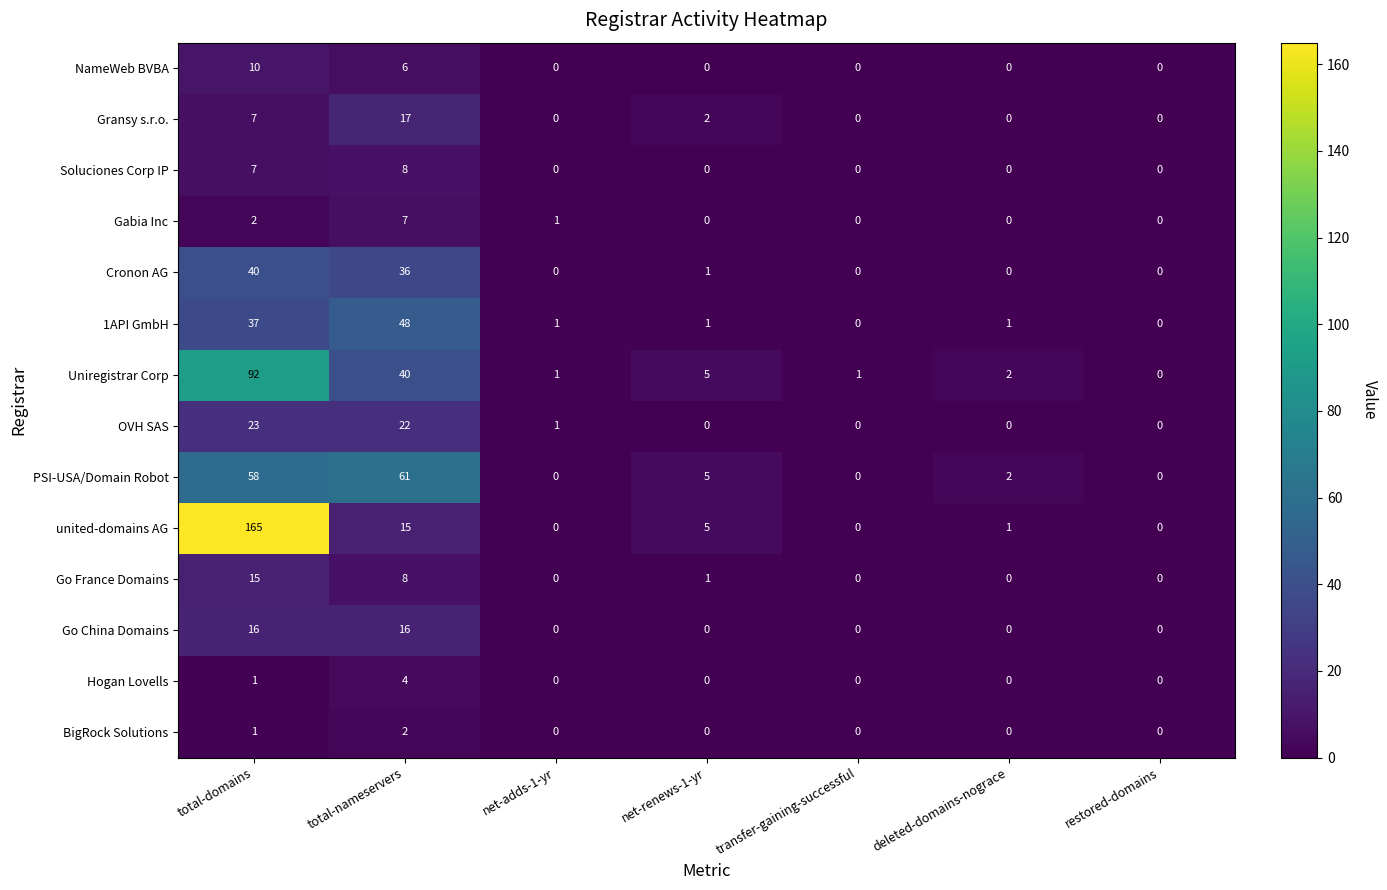

What is the difference between the maximum and minimum values in the Cronon AG series?

40